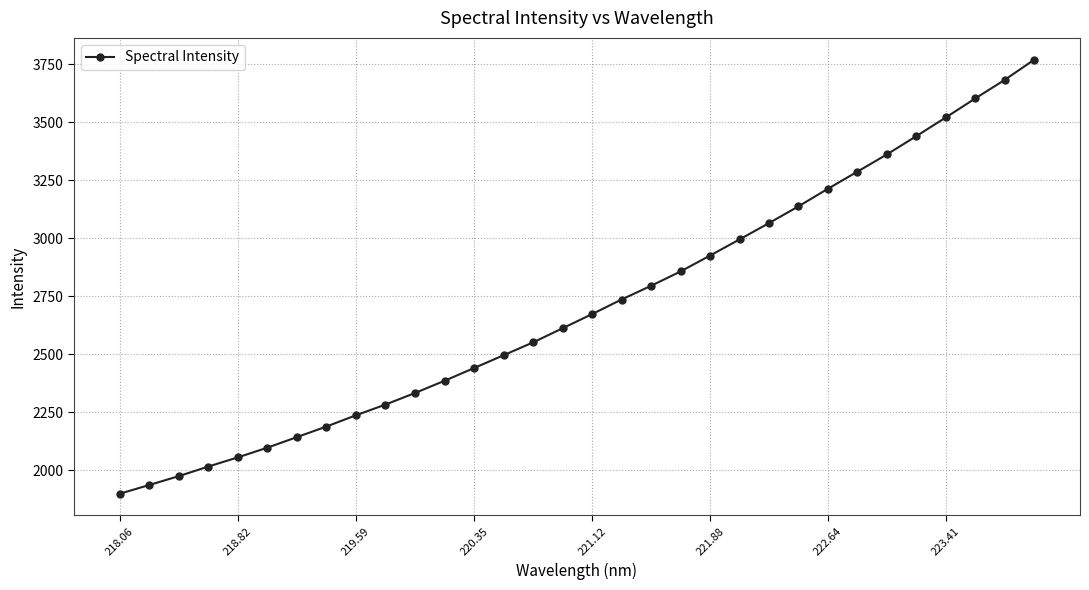

What is the maximum value shown in the chart?

3770.3